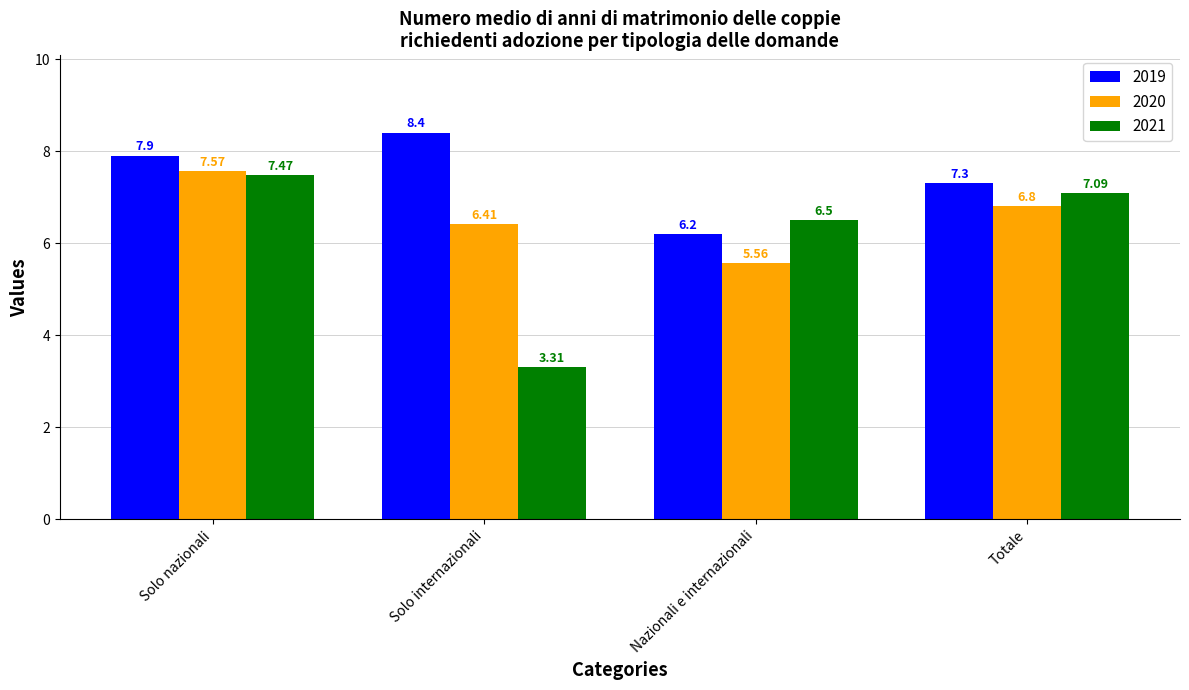

What are all the series names shown in the legend?

2019, 2020, 2021